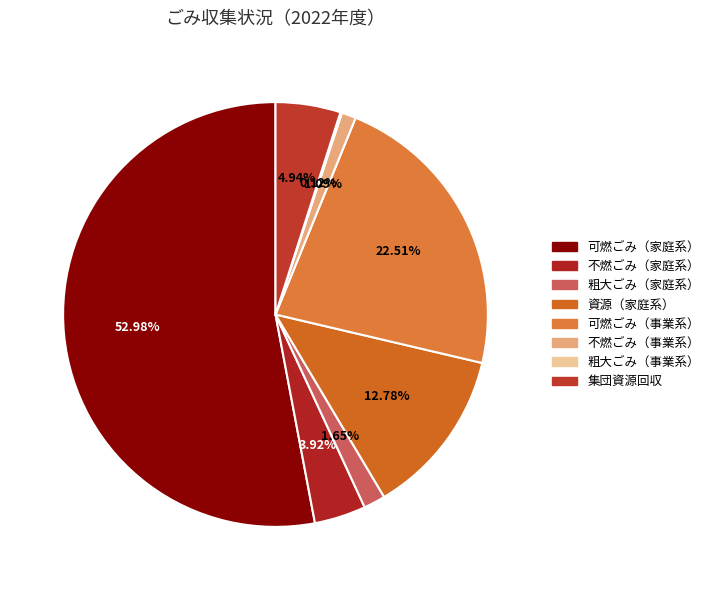

Is there any slice that represents more than half of the pie?

Yes